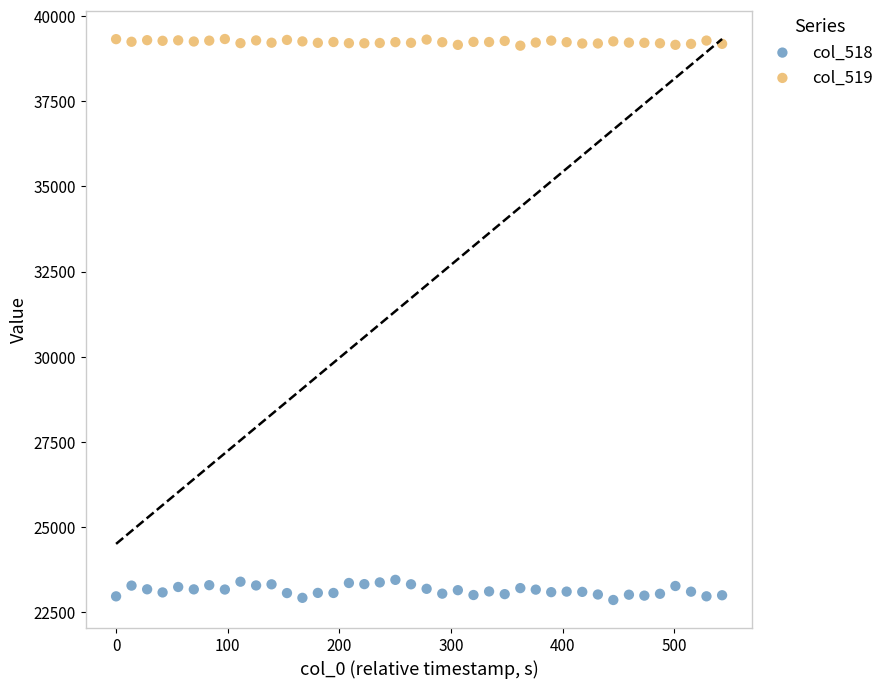

What are all the series names shown in the legend?

col_518, col_519